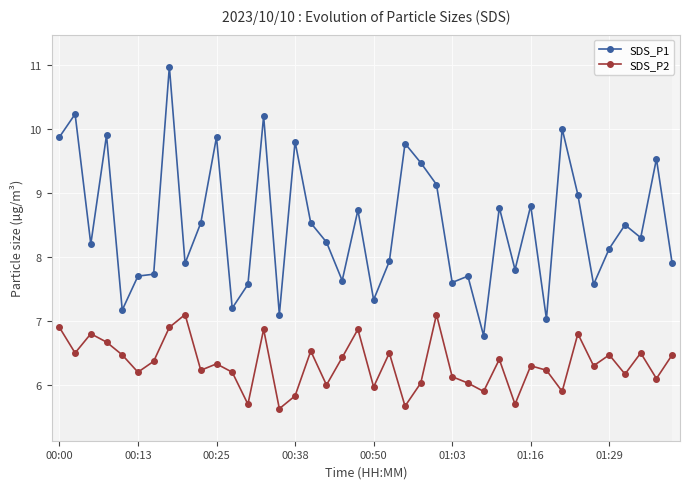

List the series in order of their overall mean, lowest first.

SDS_P2, SDS_P1